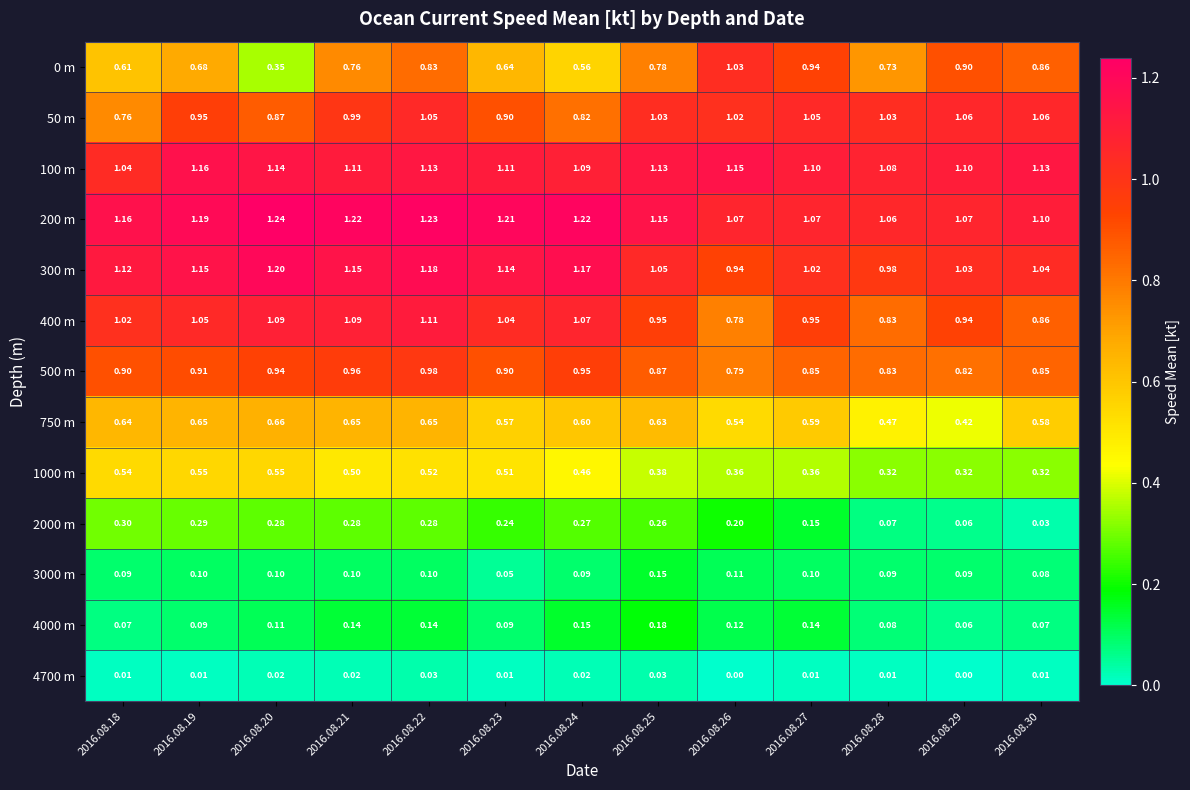

Is the value of 400 m at 2016.08.25 greater than the value of 4700 m at 2016.08.29?

Yes